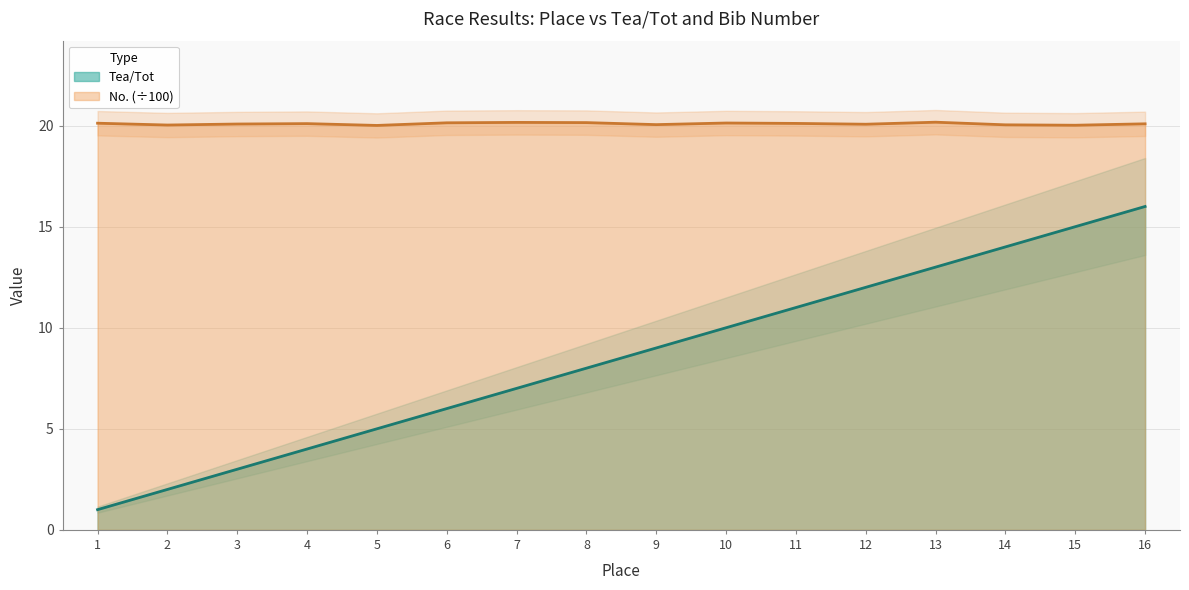

True or false: No. has more than 2 interior local peaks.

True